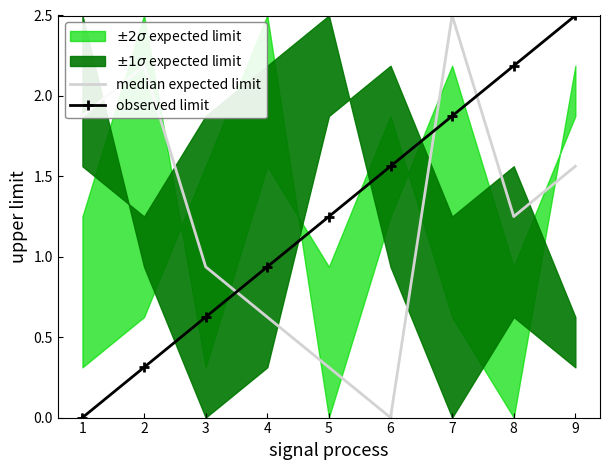

At which label is observed limit closest to 1?

4